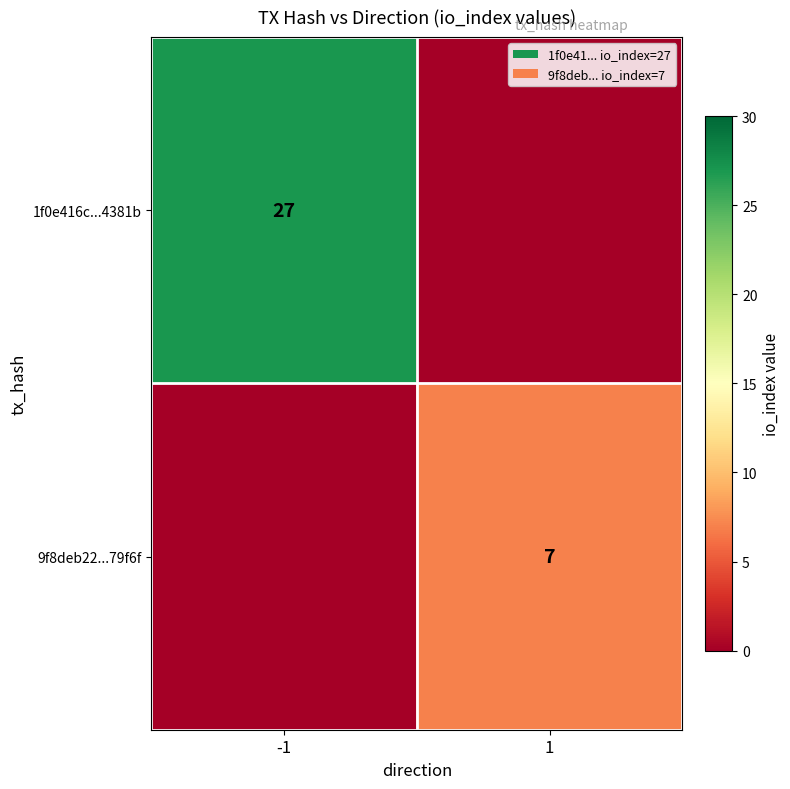

The 1f0e416c...4381b series shows 27 at -1. True or false?

True